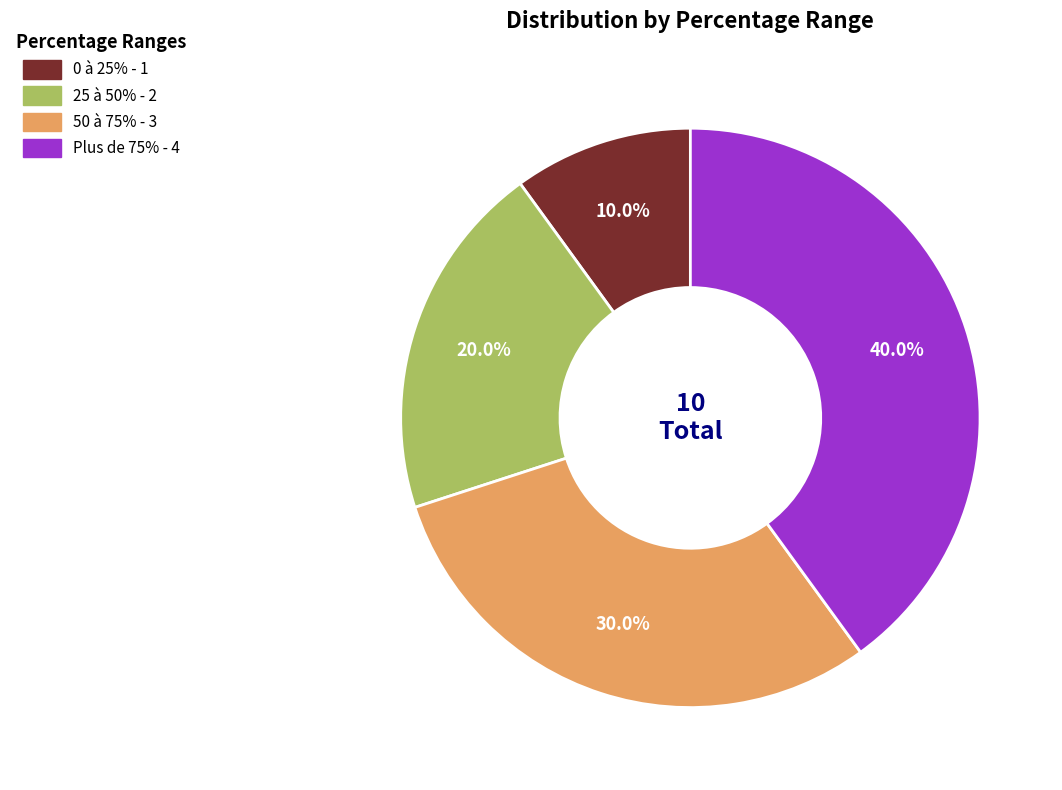

What is the ratio of the value at 25 à 50% to the value at 0 à 25%?

2.0